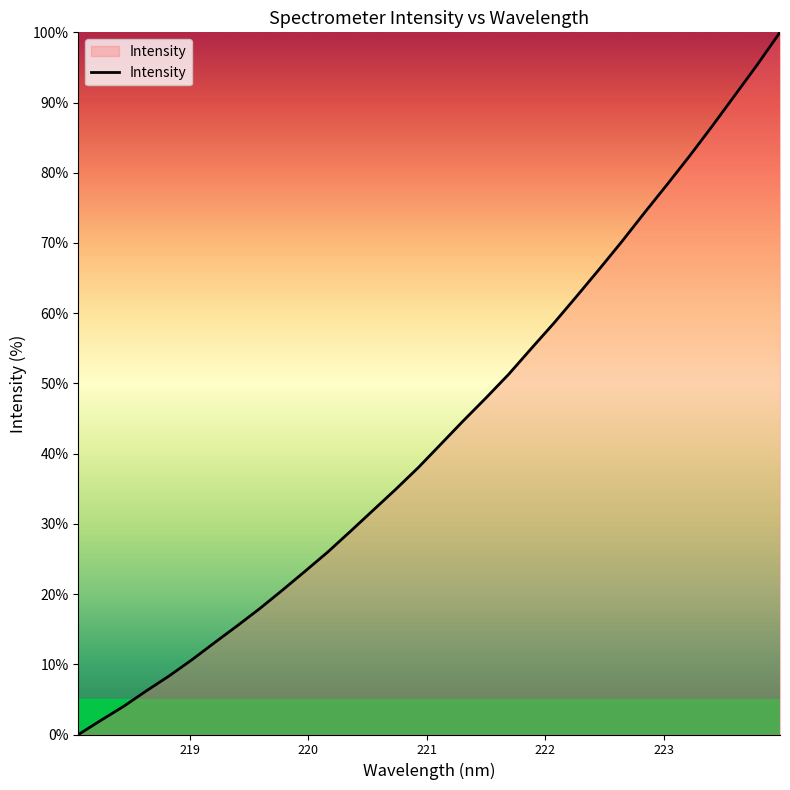

What is the greatest value displayed?

100.0